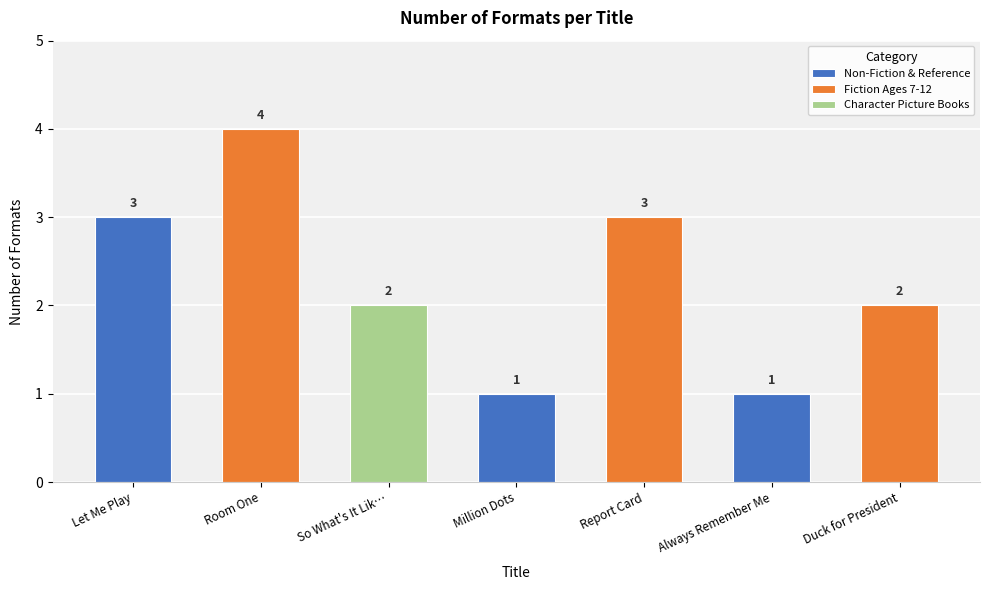

What is the minimum value shown in the chart?

1